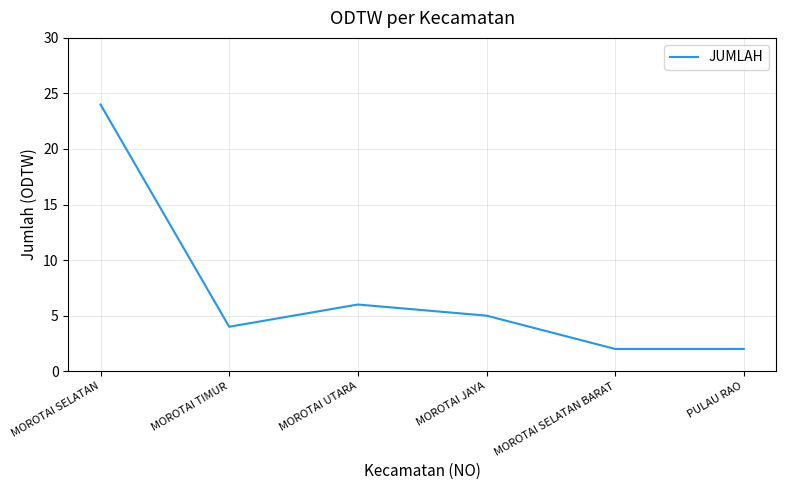

At which category does the data reach its first local valley?

MOROTAI TIMUR